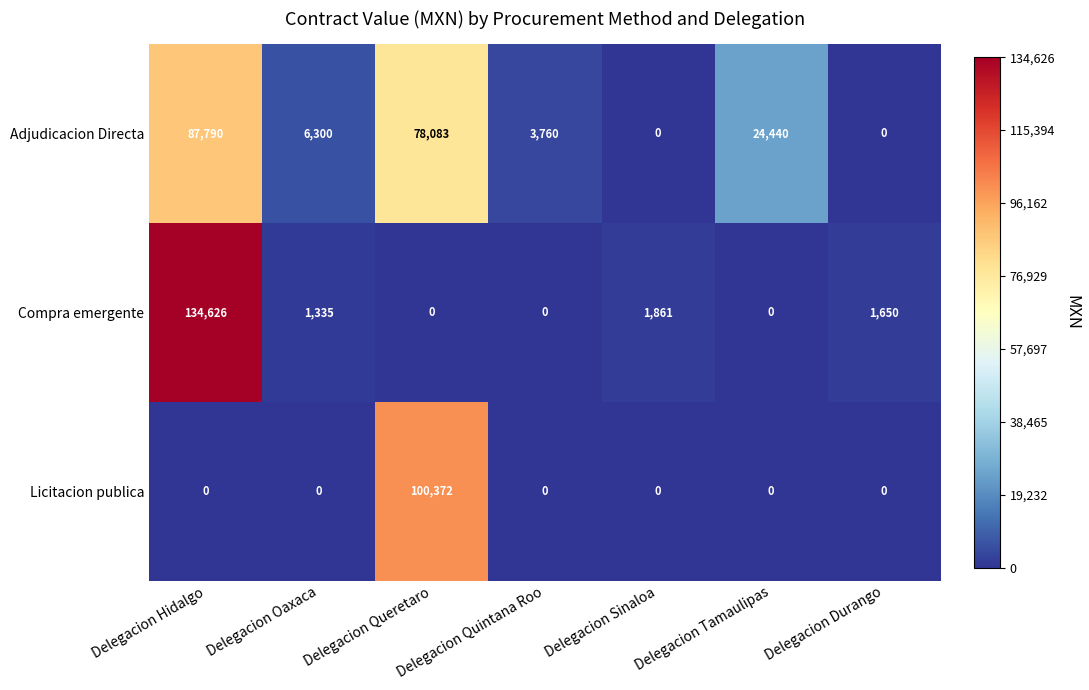

At which category does the chart reach its peak across all series?

Delegacion Hidalgo